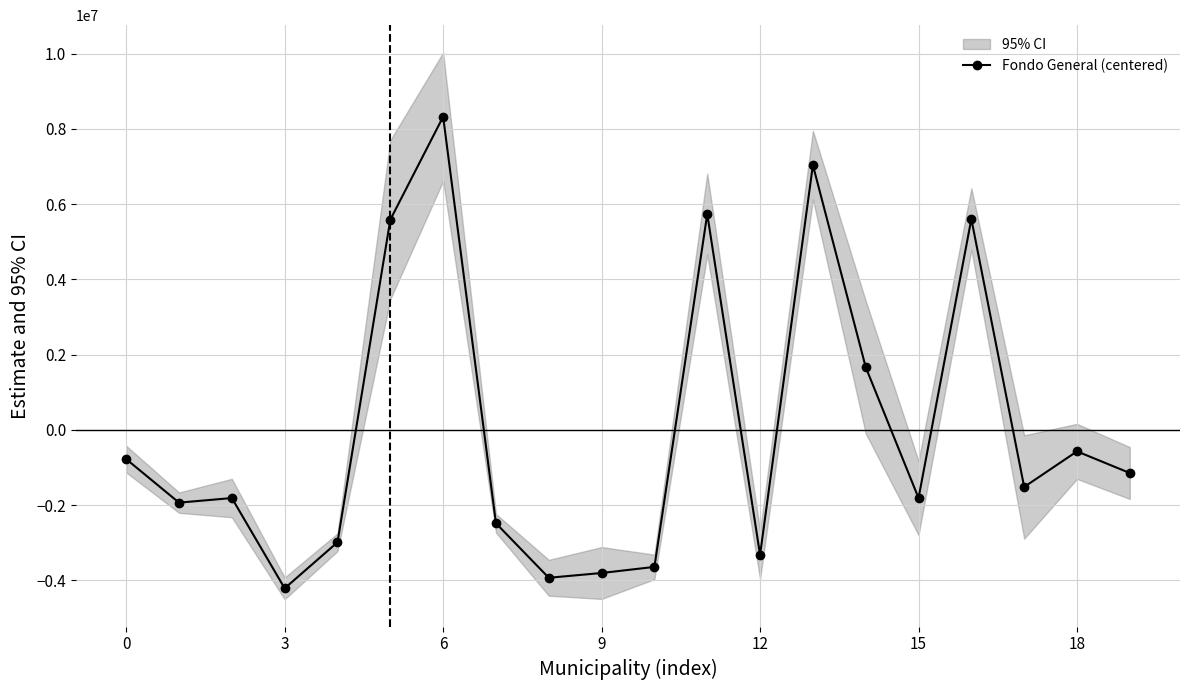

How many interior local peaks (higher than both neighbors) does the data have?

6